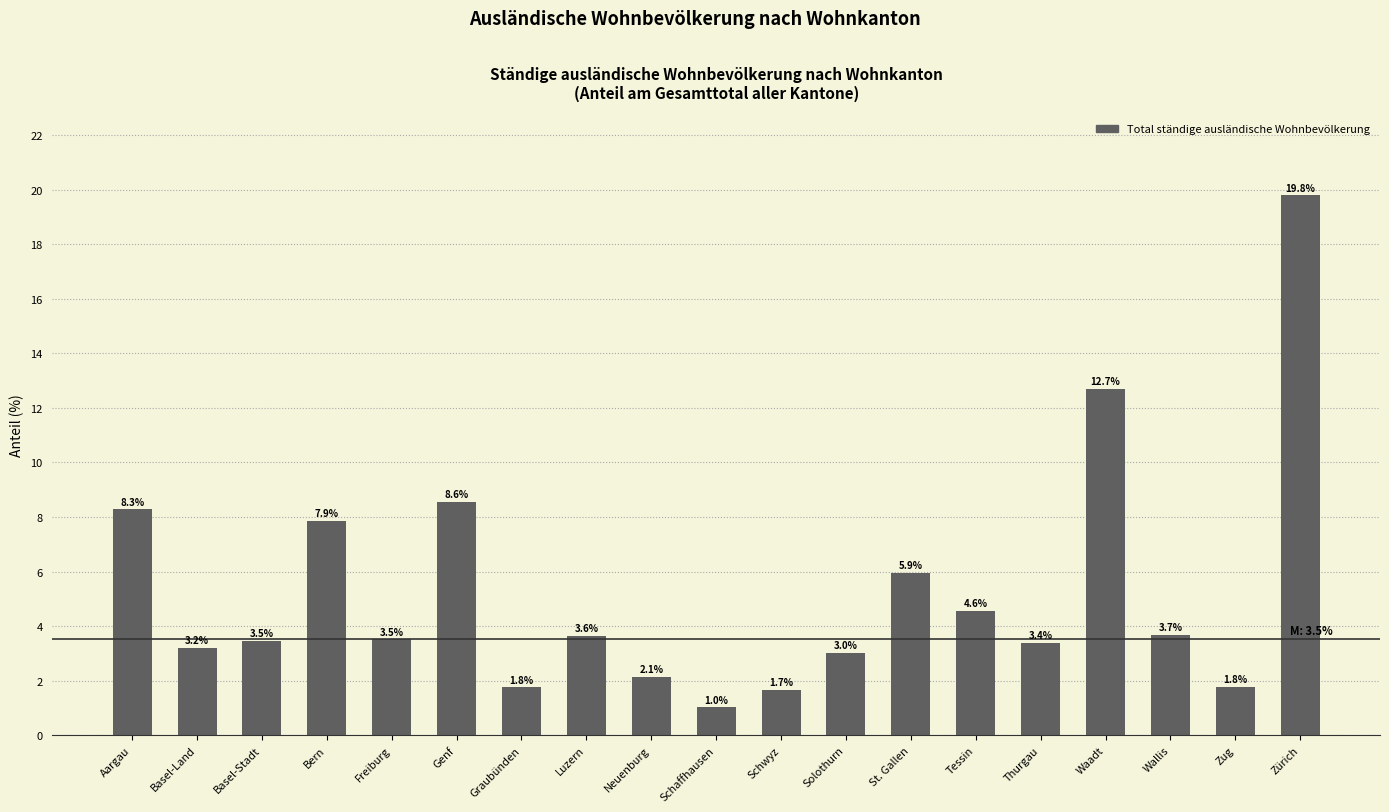

What is the sum of the values at Aargau and Zürich?

28.1